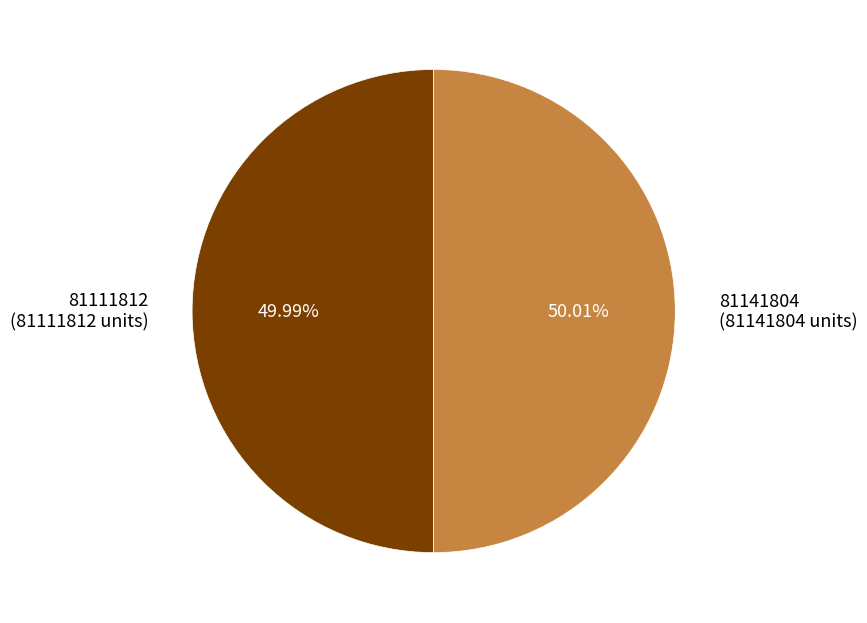

Count the number of slices in the pie.

2